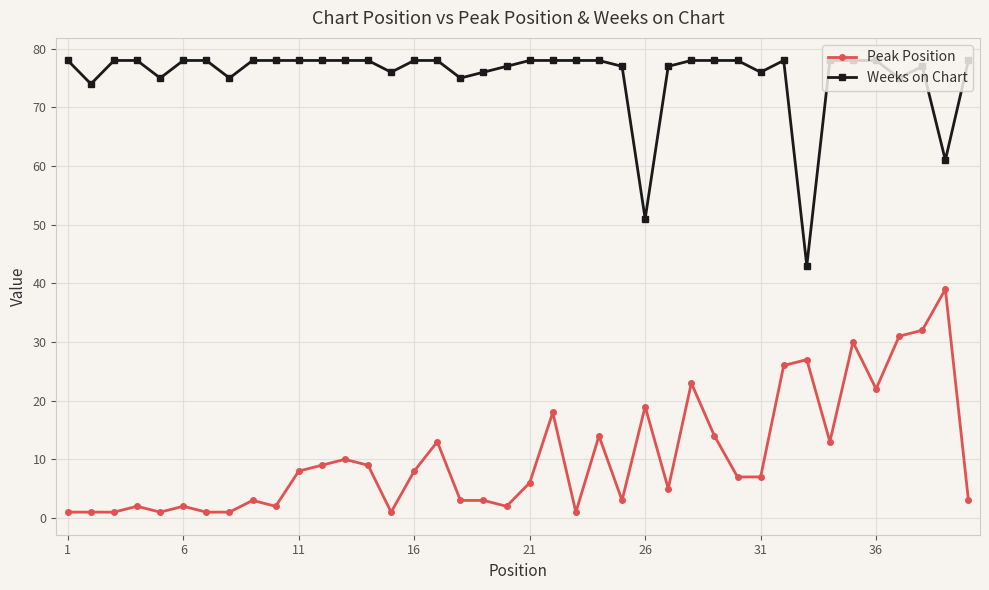

What is the difference between the second highest and minimum values in the Peak Position series?

31